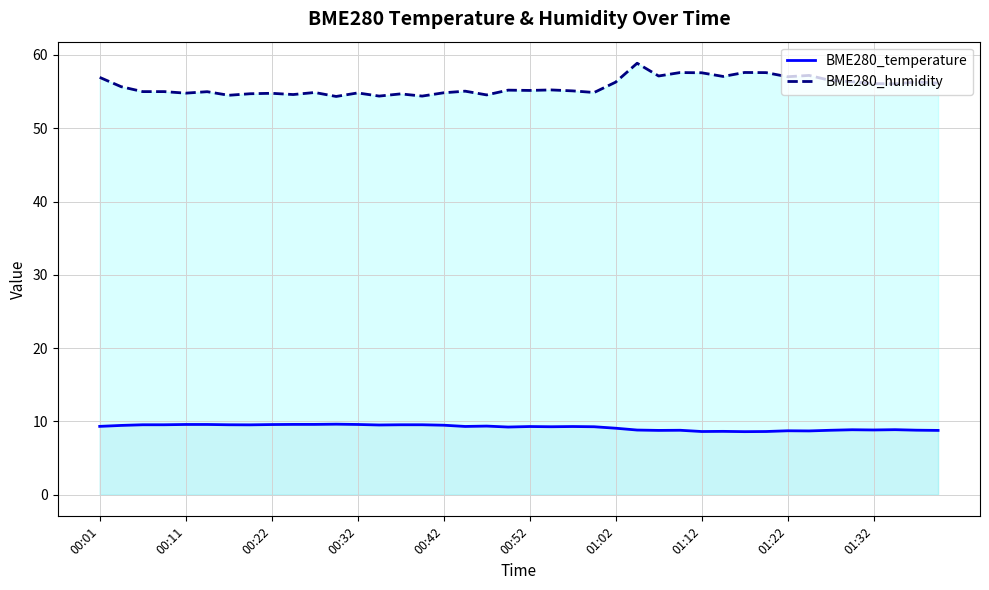

True or false: BME280_humidity and BME280_temperature cross at least once.

False